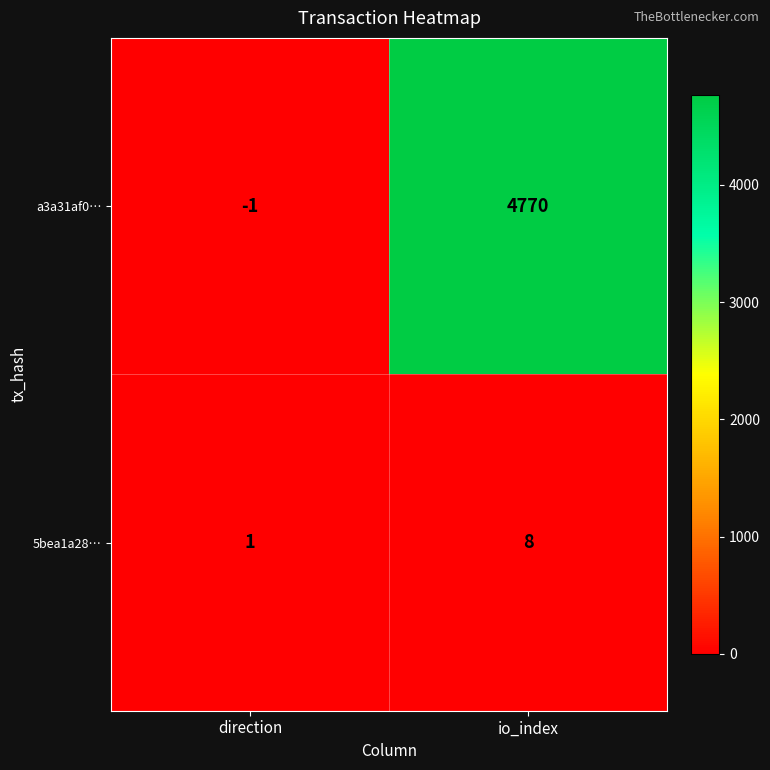

Where is 5bea1a28… nearest to the value 4?

direction